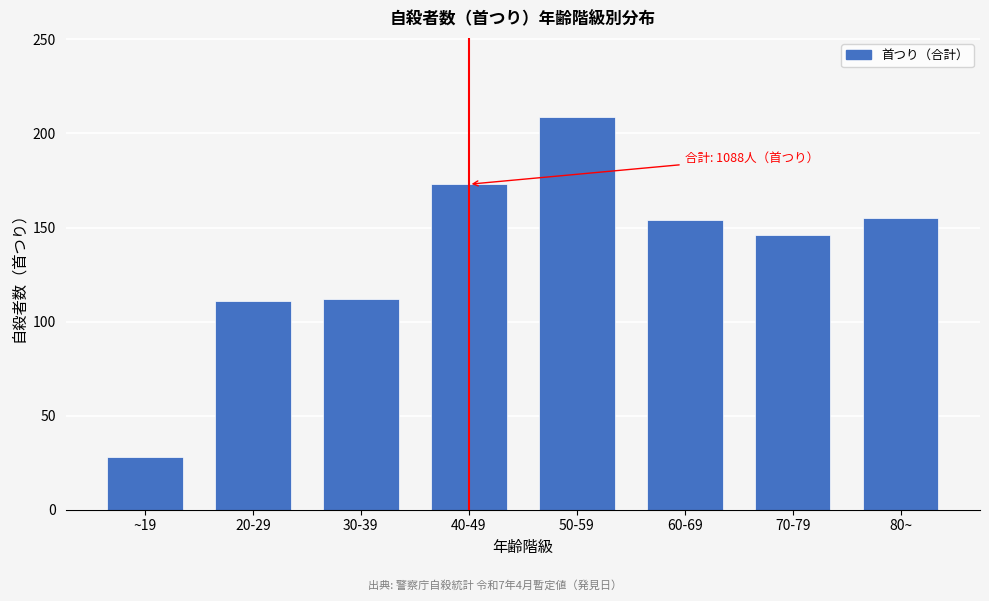

Is it true that the value at 20-29 is 111?

True